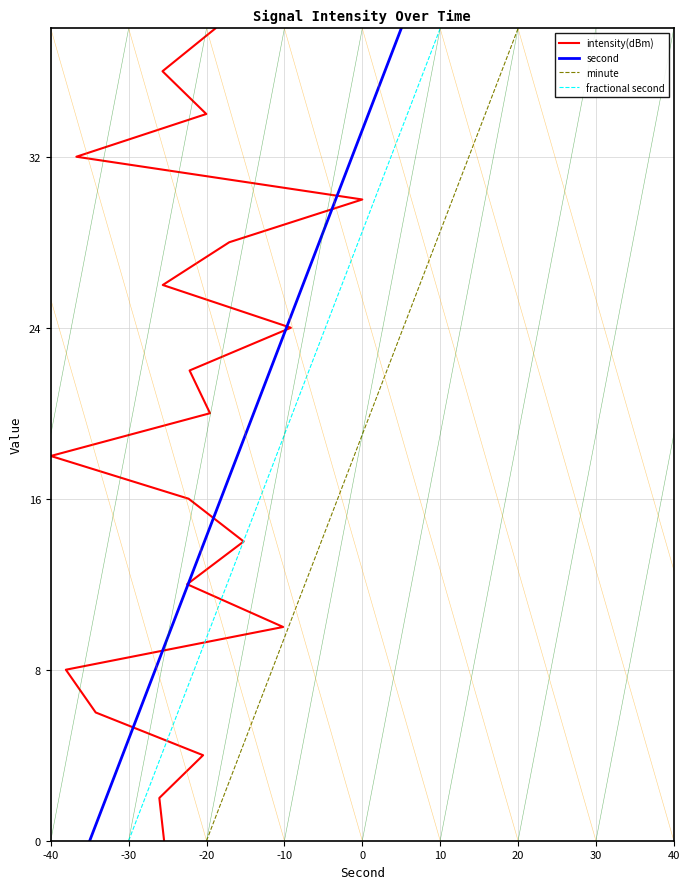

How many values in second are above zero?

19